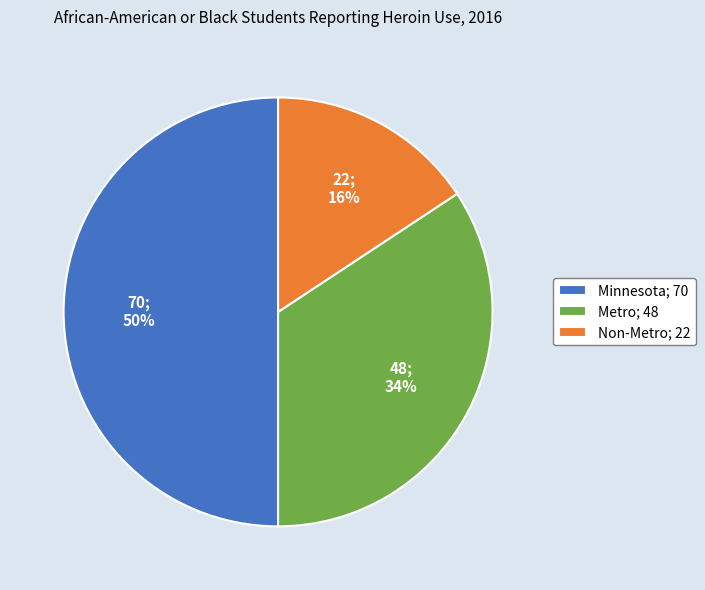

To the nearest percent, what is the combined percentage of Minnesota and Non-Metro?

66%